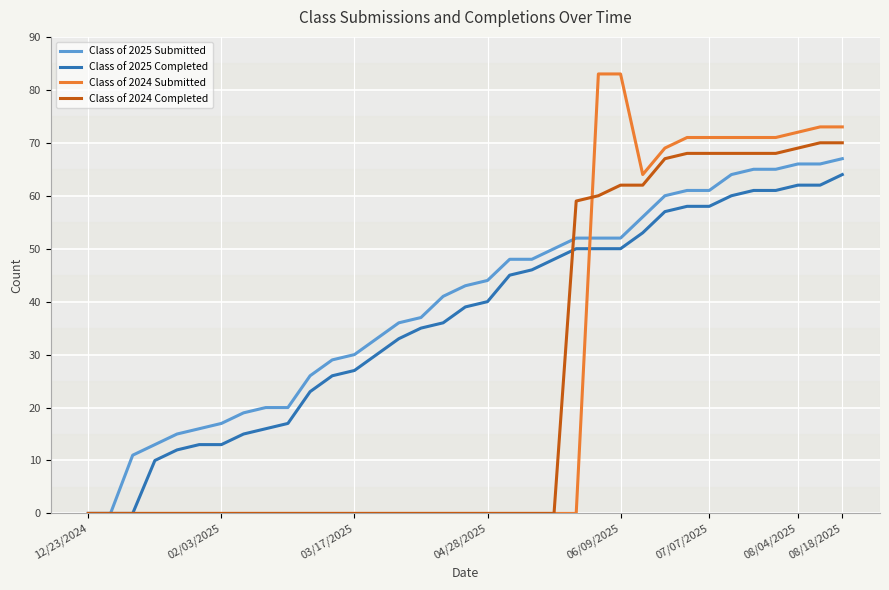

What is the difference between the maximum and minimum values in the Class of 2024 Completed series?

70